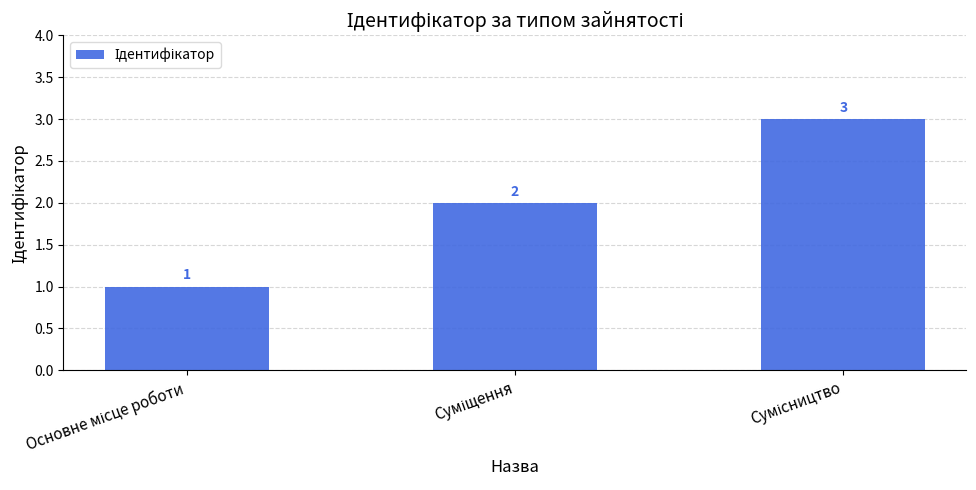

Count the values in the range 1 to 3.

3